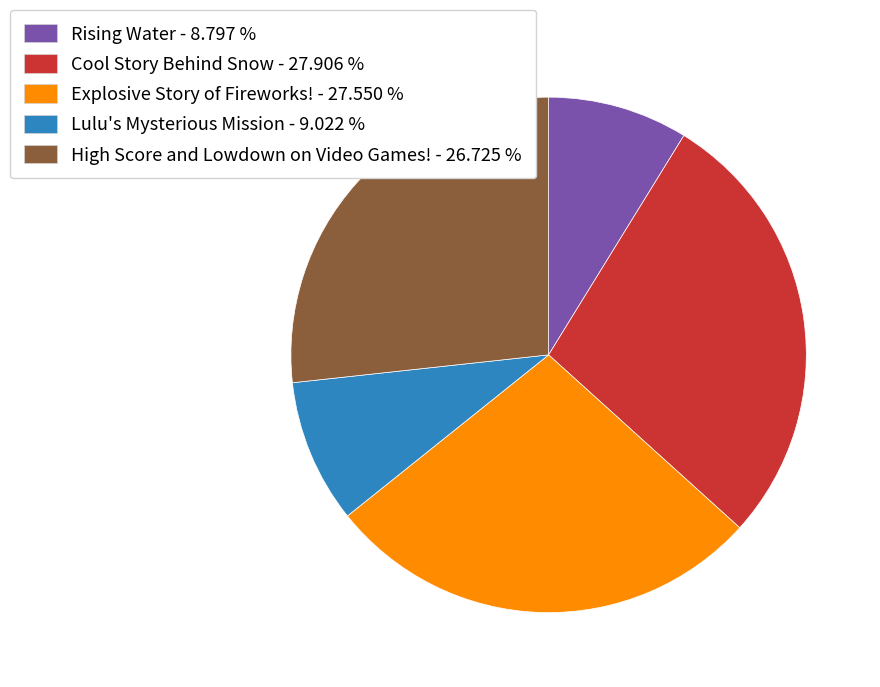

Does any single category account for the majority?

No